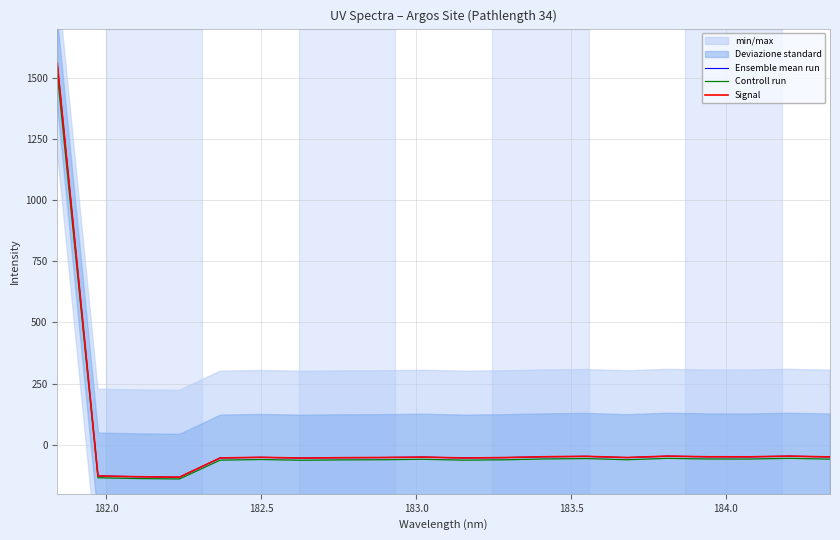

What is the minimum value for Controll run?

-139.5